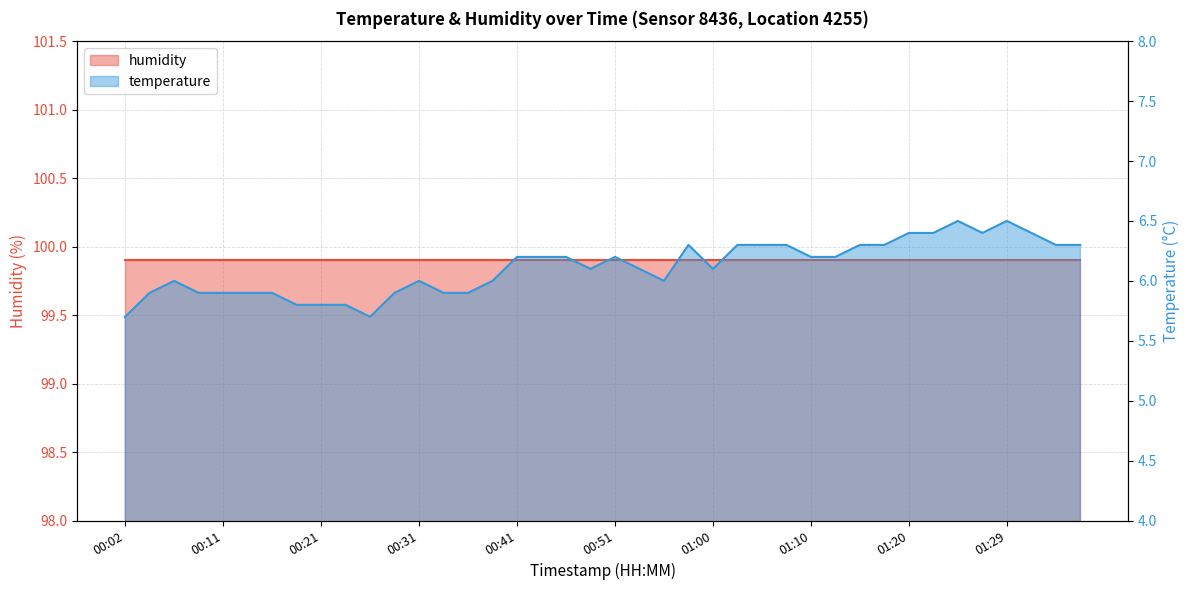

What is the value of the 28th point from the left?

6.3